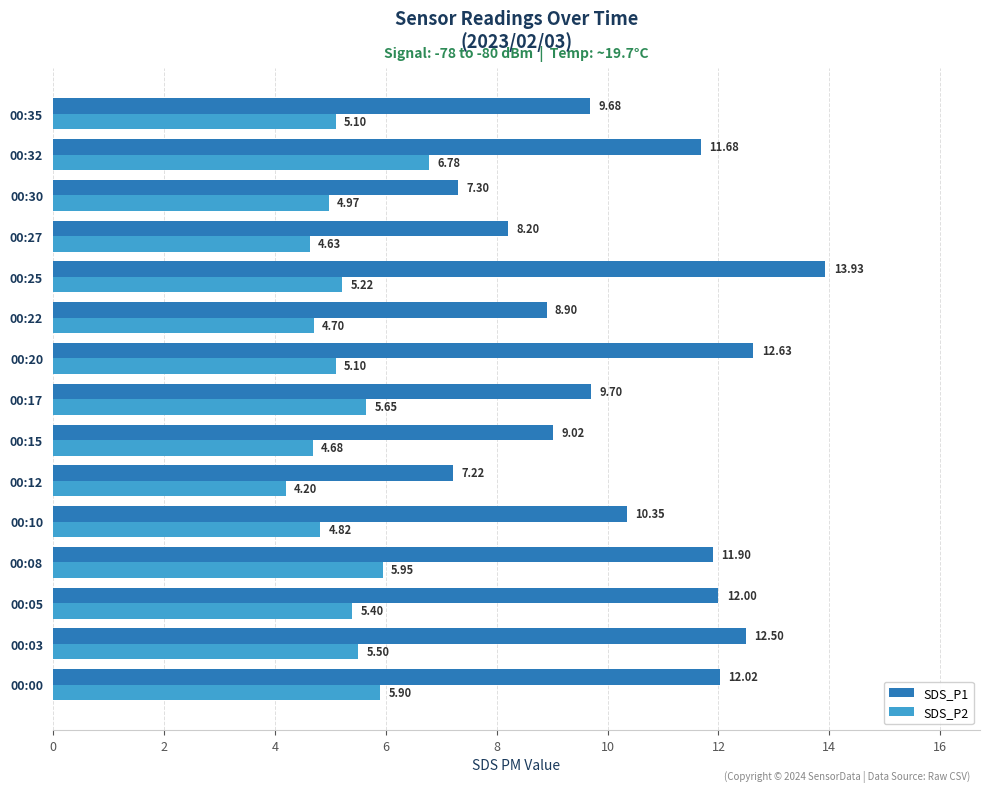

Rank the categories by SDS_P1 value from highest to lowest.

00:25, 00:20, 00:03, 00:00, 00:05, 00:08, 00:32, 00:10, 00:17, 00:35, 00:15, 00:22, 00:27, 00:30, 00:12